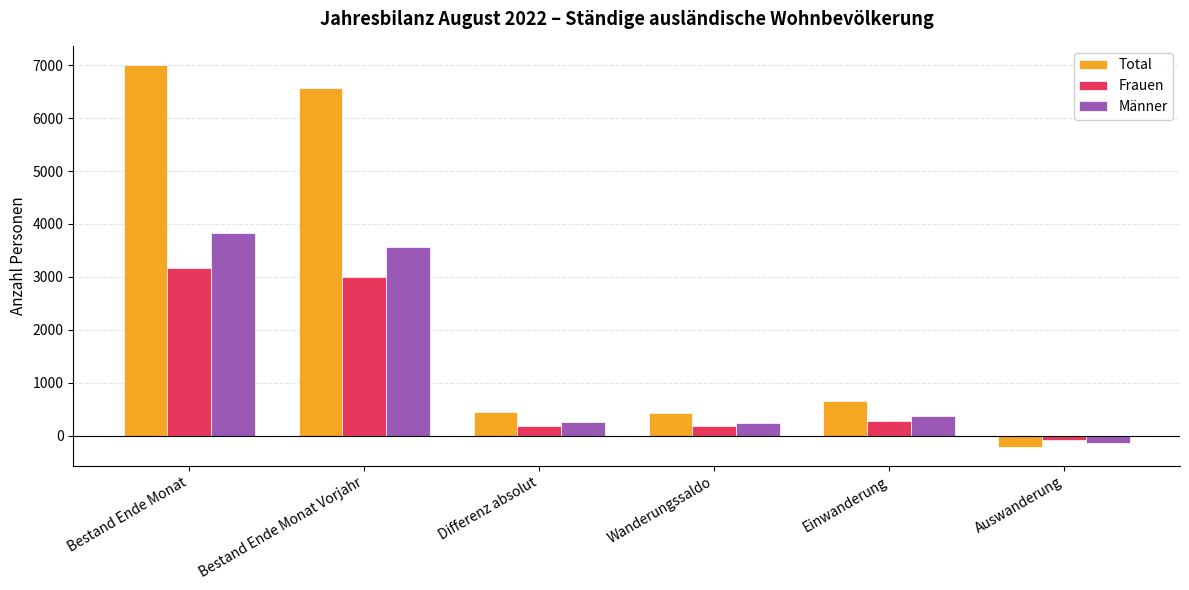

True or false: Männer has a value of 3561 at Bestand Ende Monat Vorjahr.

True